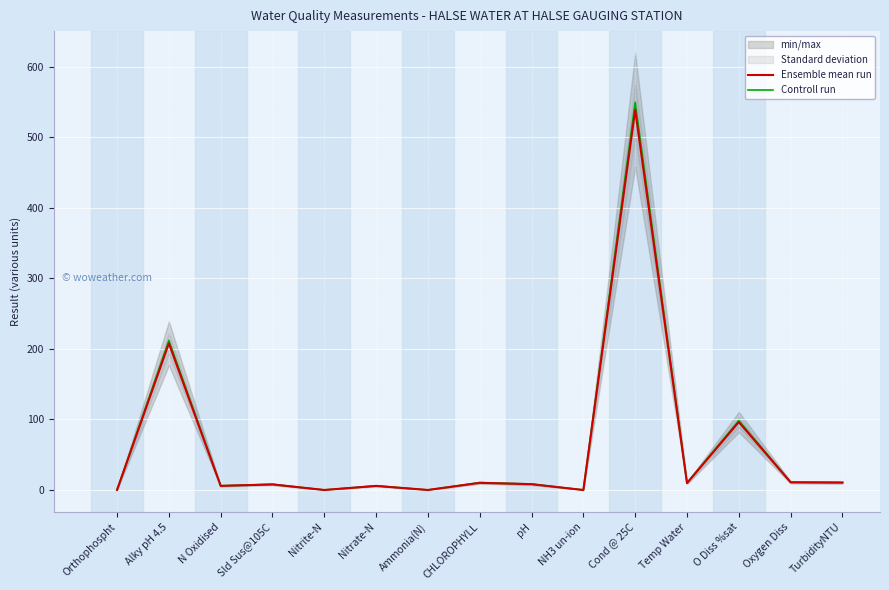

Reading left to right, what are all the values shown in this chart?

Ensemble mean run: Orthophospht=0.1	Alky pH 4.5=208.0	N Oxidised=5.8	Sld Sus@105C=7.9	Nitrite-N=0.0	Nitrate-N=5.8	Ammonia(N)=0.0	CHLOROPHYLL=10.2	pH=8.2	NH3 un-ion=0.0	Cond @ 25C=539.0	Temp Water=9.8	O Diss %sat=96.4	Oxygen Diss=10.9	TurbidityNTU=10.5
Controll run: Orthophospht=0.1	Alky pH 4.5=212.2	N Oxidised=6.0	Sld Sus@105C=8.1	Nitrite-N=0.0	Nitrate-N=5.9	Ammonia(N)=0.0	CHLOROPHYLL=10.4	pH=8.4	NH3 un-ion=0.0	Cond @ 25C=549.8	Temp Water=10.0	O Diss %sat=98.3	Oxygen Diss=11.1	TurbidityNTU=10.7